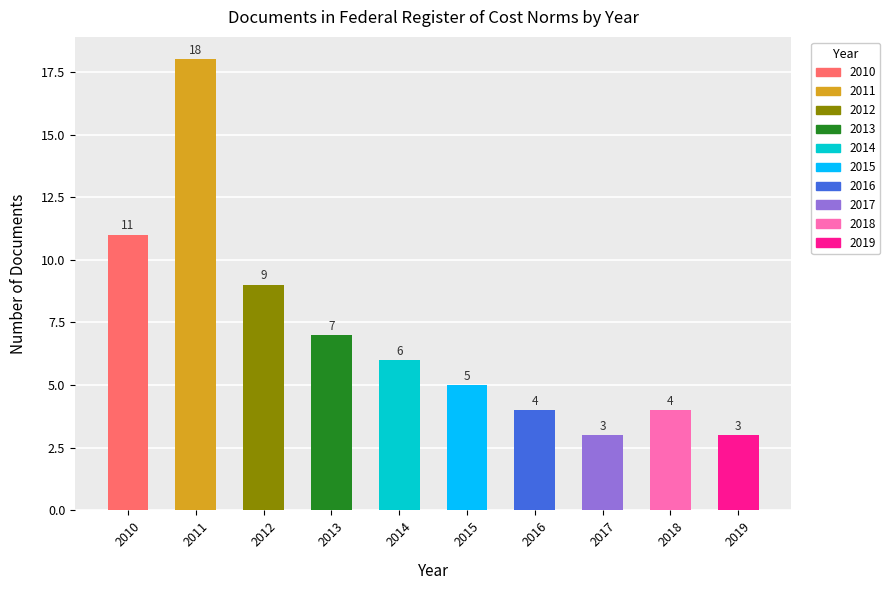

How many series are shown in this chart?

1